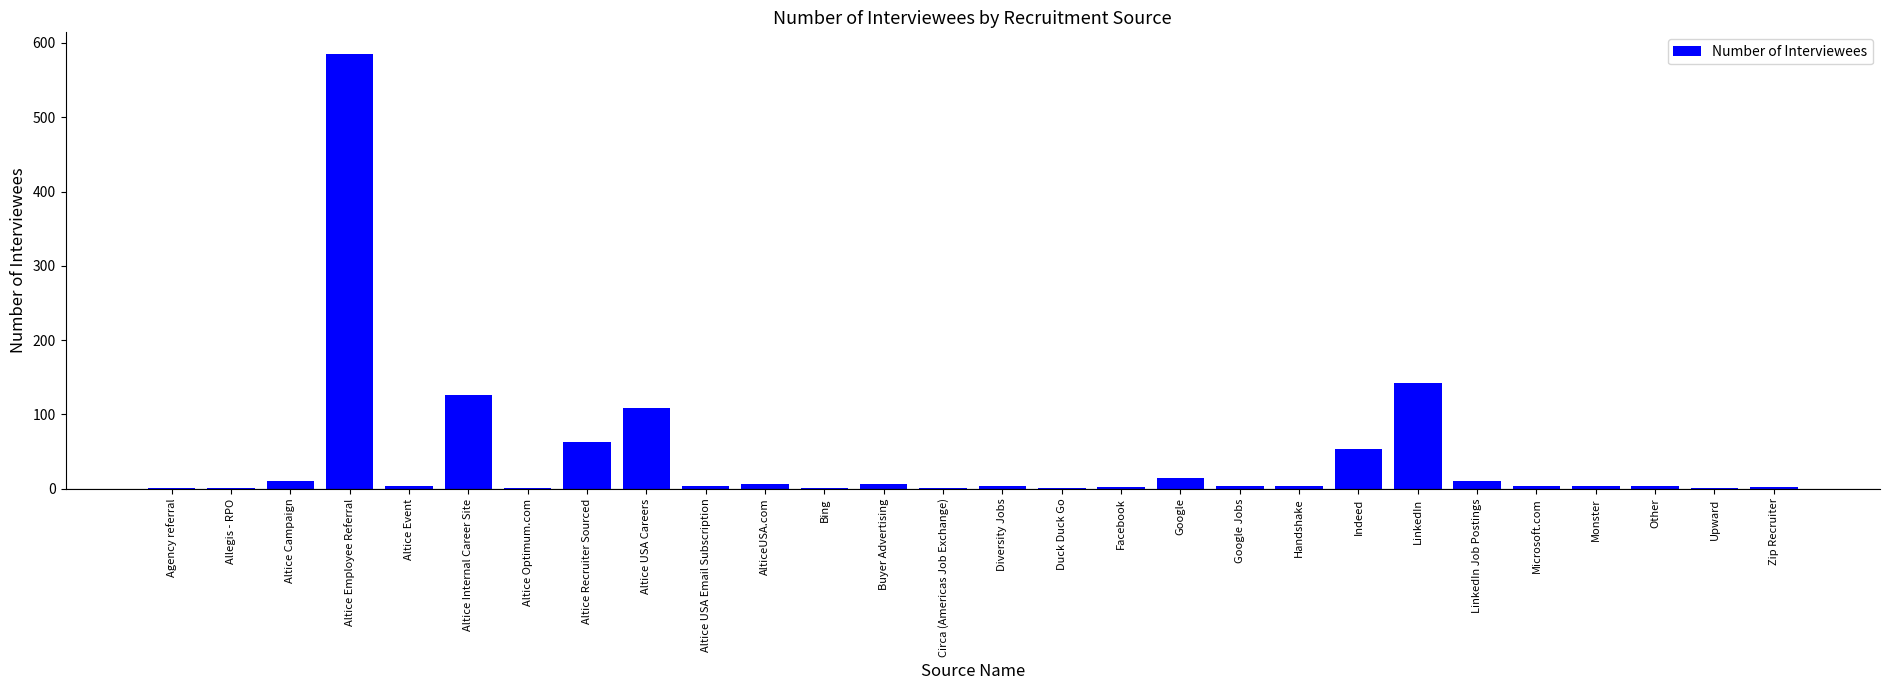

What is the average value?

42